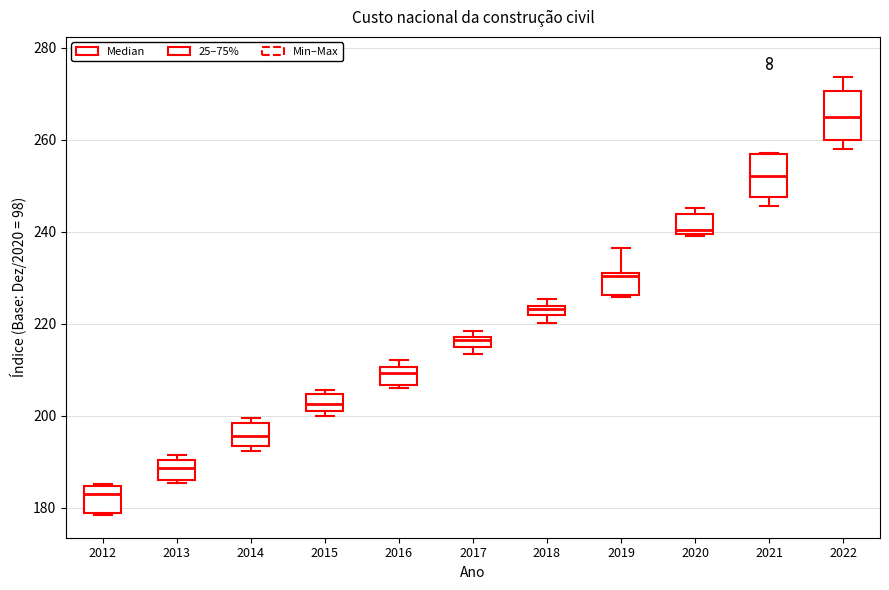

Where does the median line of the box at x = 2021 sit on the y-axis? The values are not printed on the chart, so give them approximately, as read against the axis.

252